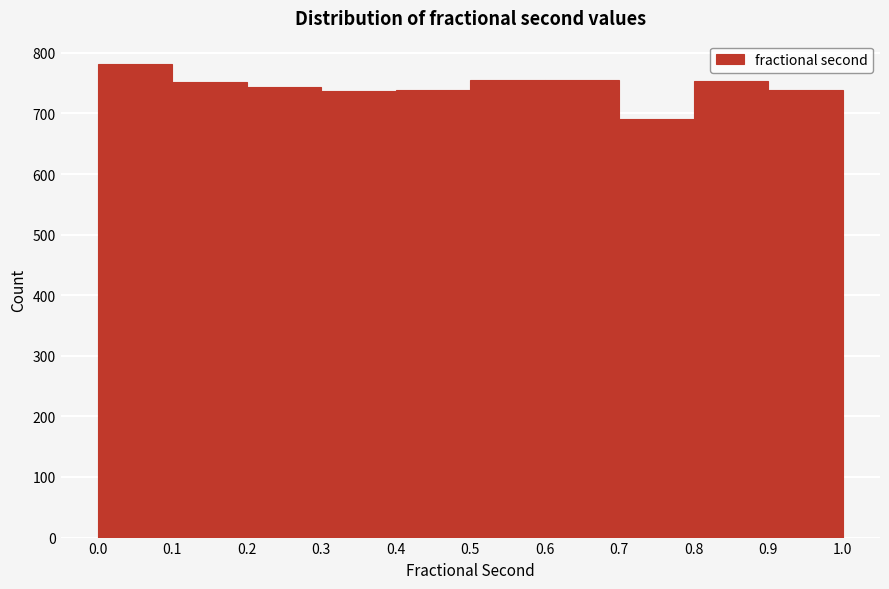

Over which range of the x-axis is the bar tallest?

0.0 to 0.1